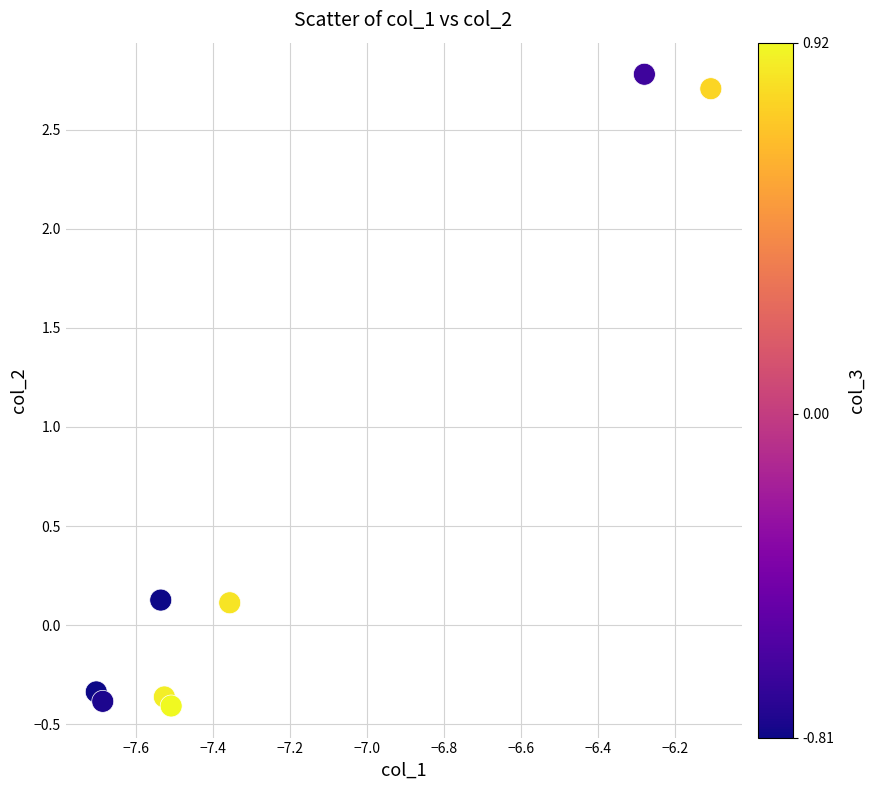

What is the average X value?

-7.2